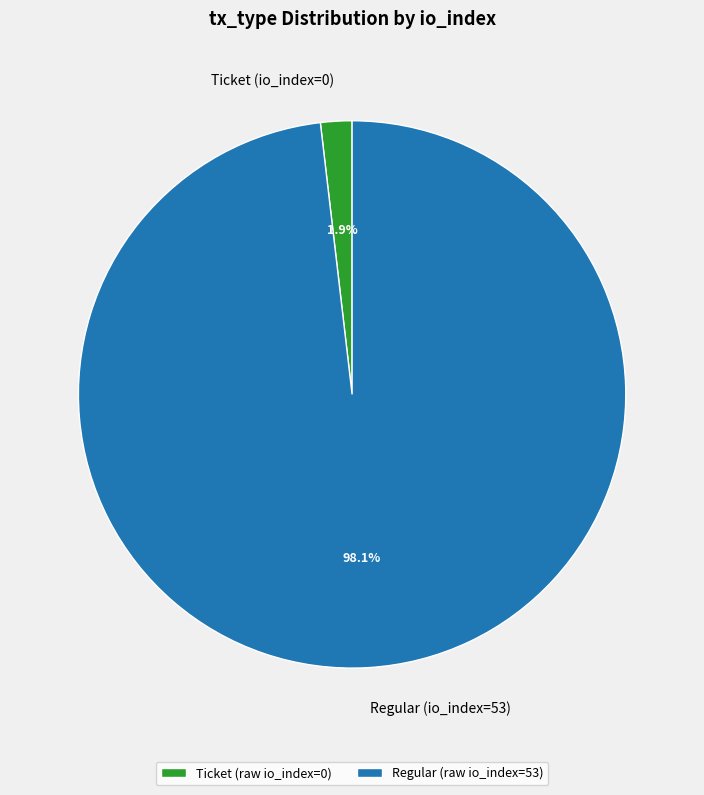

Which has a higher value, Regular (io_index=53) or Ticket (io_index=0)?

Regular (io_index=53)